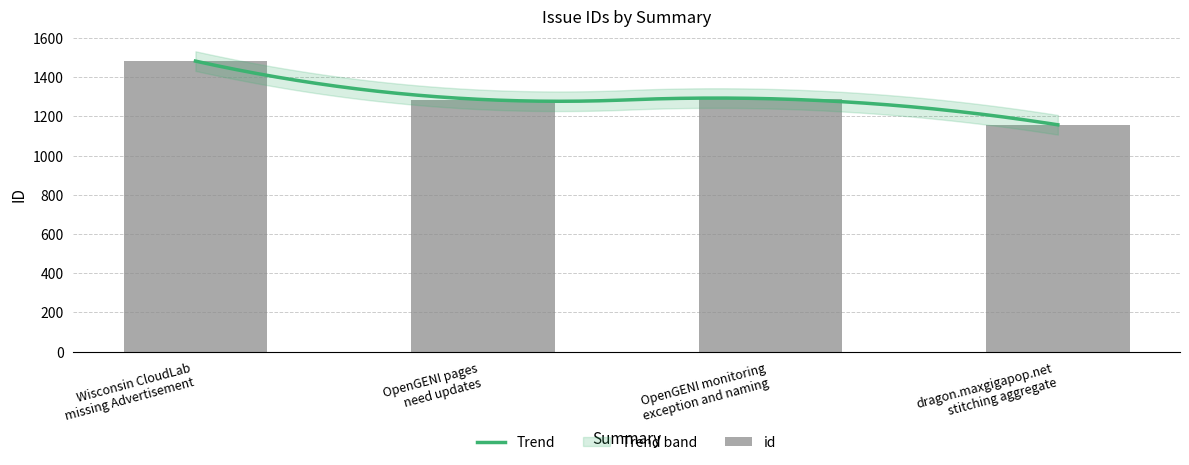

Rank the categories by value from lowest to highest.

dragon.maxgigapop.net
stitching aggregate, OpenGENI pages
need updates, OpenGENI monitoring
exception and naming, Wisconsin CloudLab
missing Advertisement